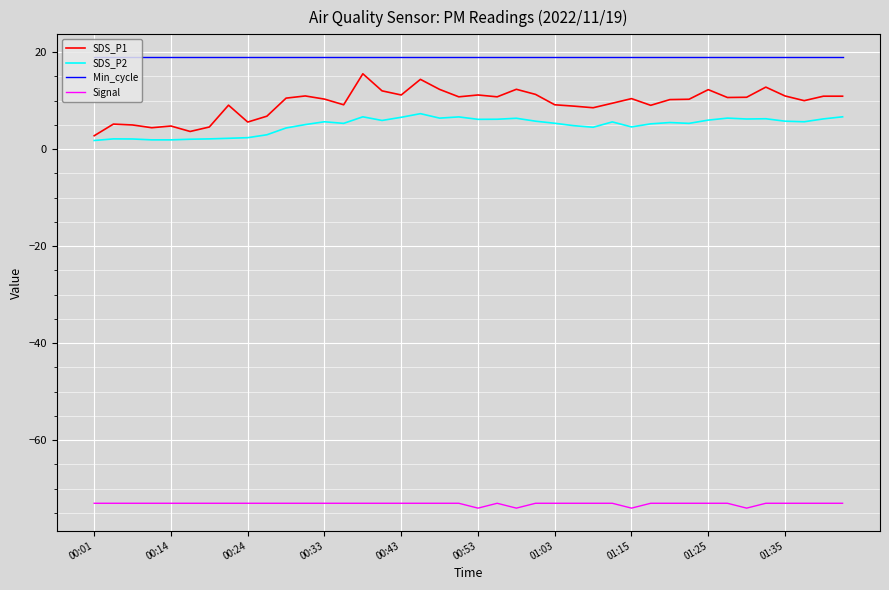

What is the minimum value shown in the chart?

-74.0